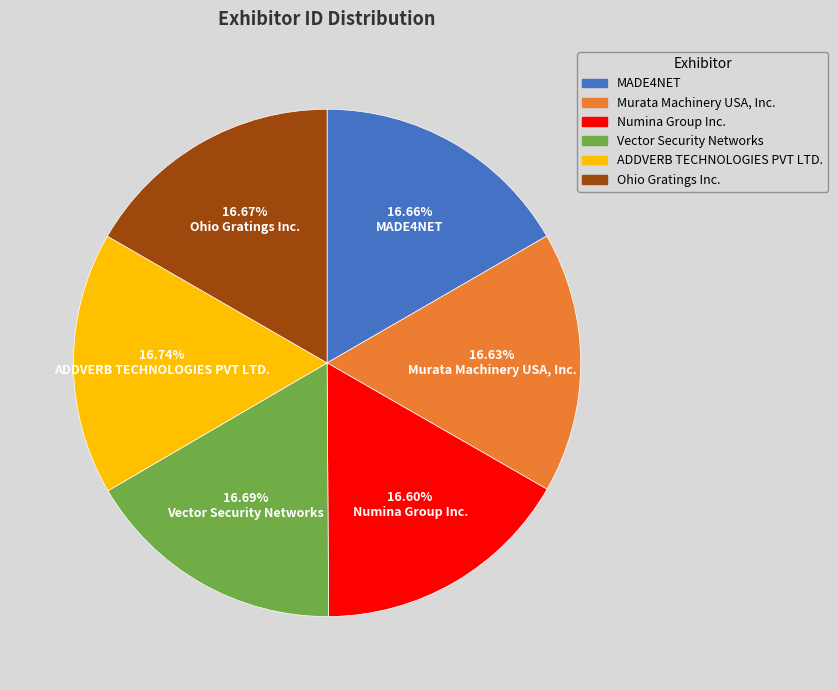

Combined, do ADDVERB TECHNOLOGIES PVT LTD. and Murata Machinery USA, Inc. account for over 50%?

No